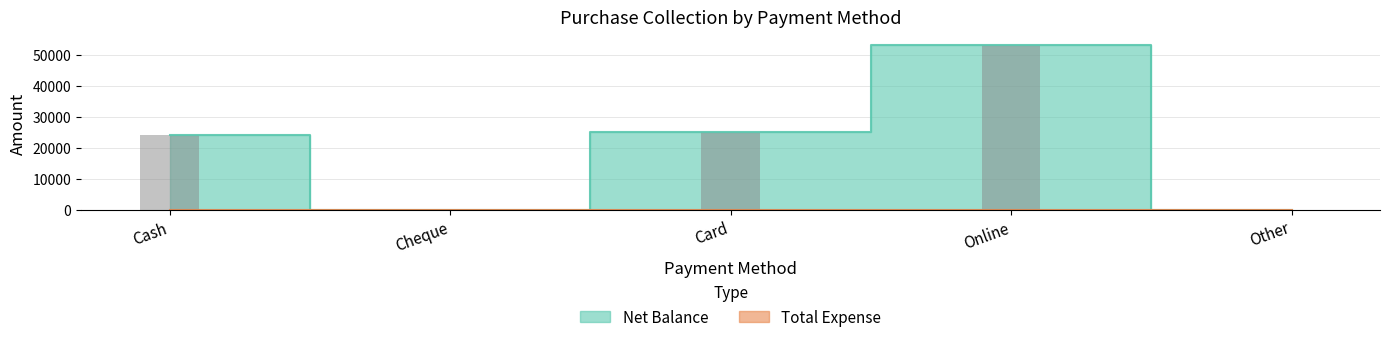

The value at Other is -26043. True or false?

False